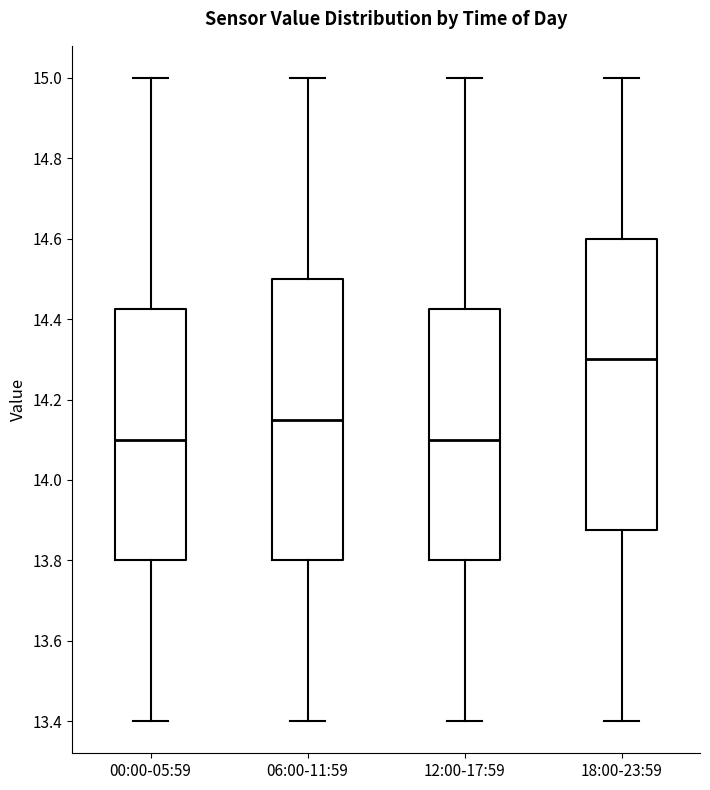

Where does the upper whisker of the box for 00:00-05:59 end on the y-axis? The values are not printed on the chart, so give them approximately, as read against the axis.

15.00